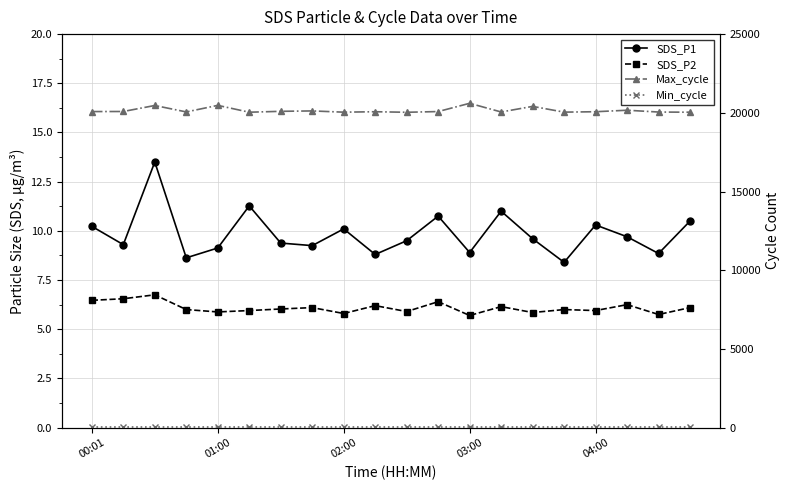

What are all the series names shown in the legend?

SDS_P1, SDS_P2, Max_cycle, Min_cycle